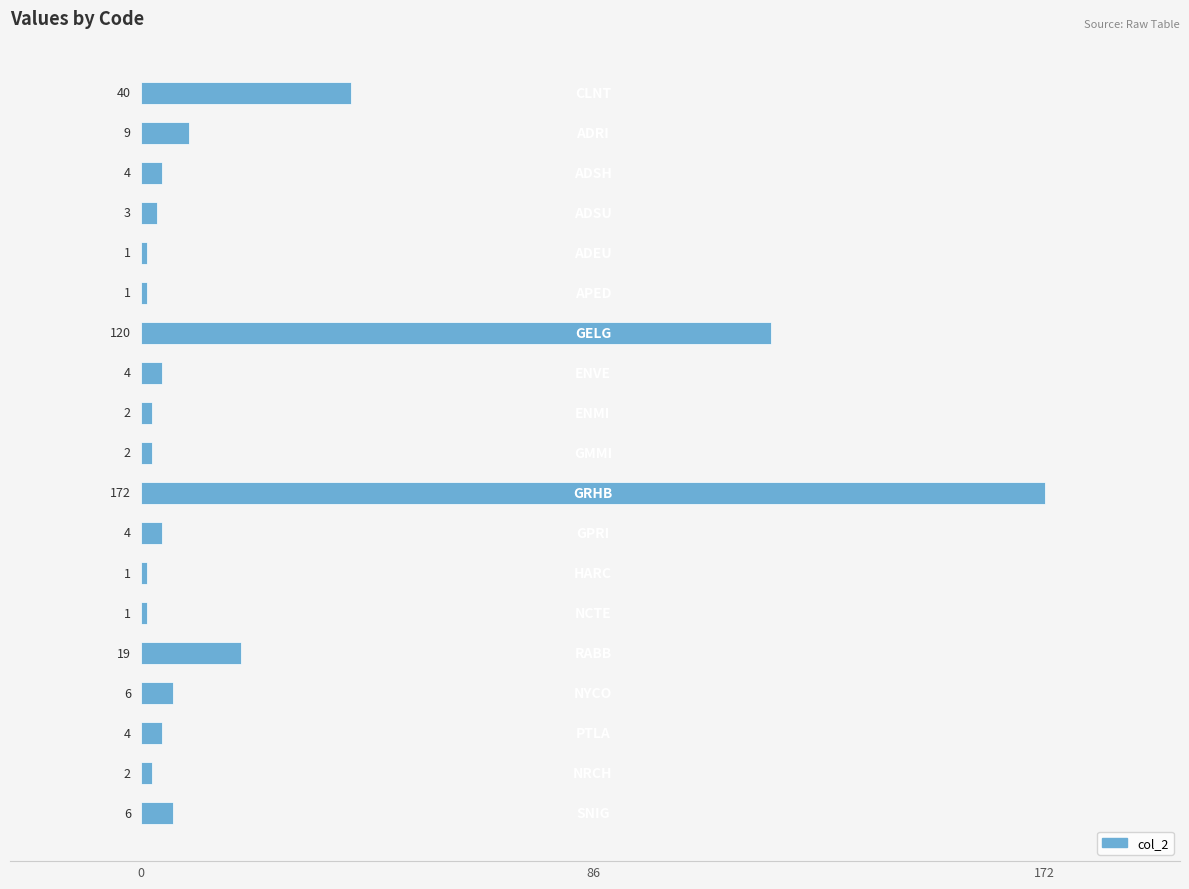

What is the value of the 2nd bar from the top?

9